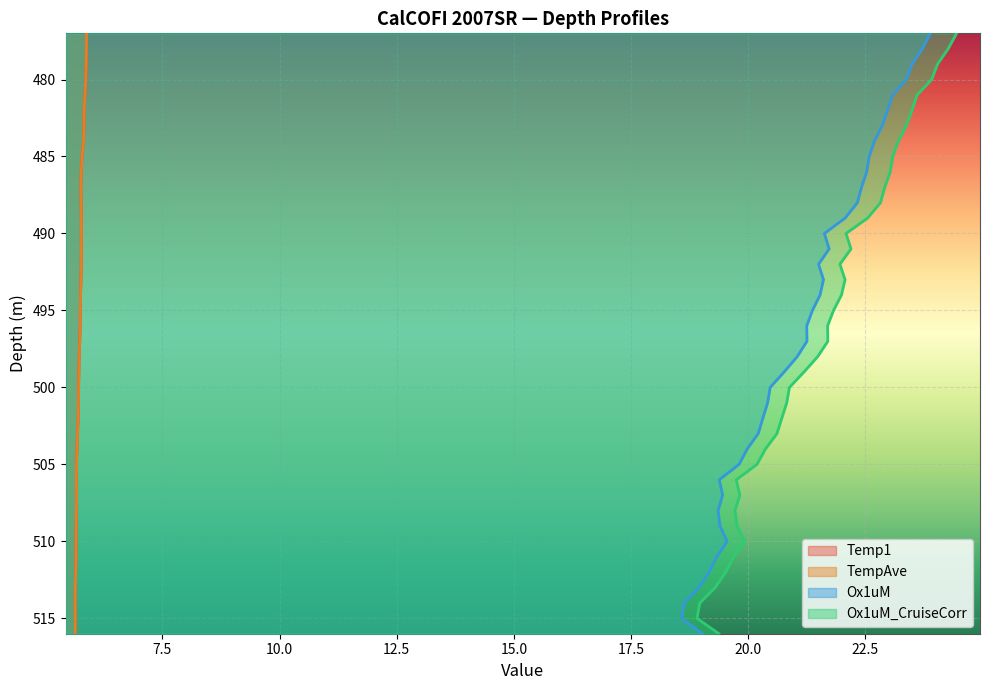

The value of Ox1uM at 30 is 276. True or false?

False